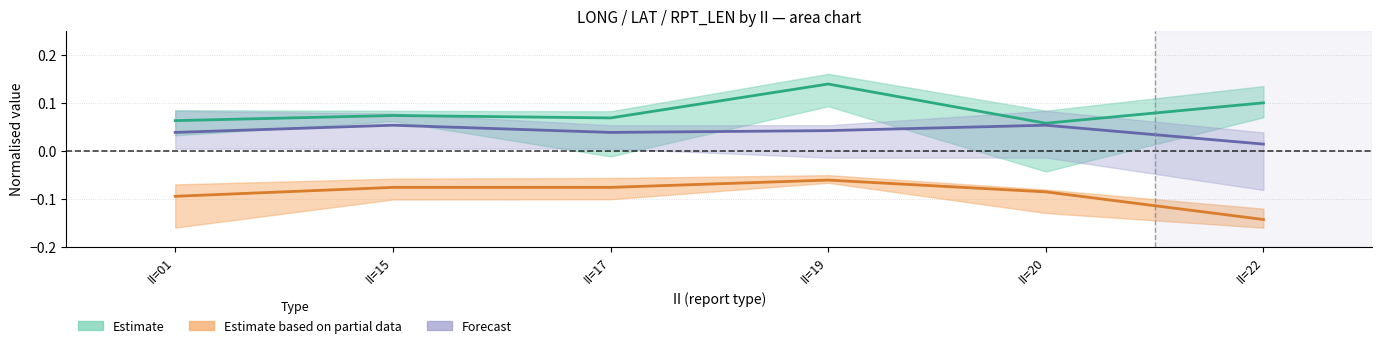

Is the value of Estimate at II=22 greater than the value of Forecast at II=15?

Yes